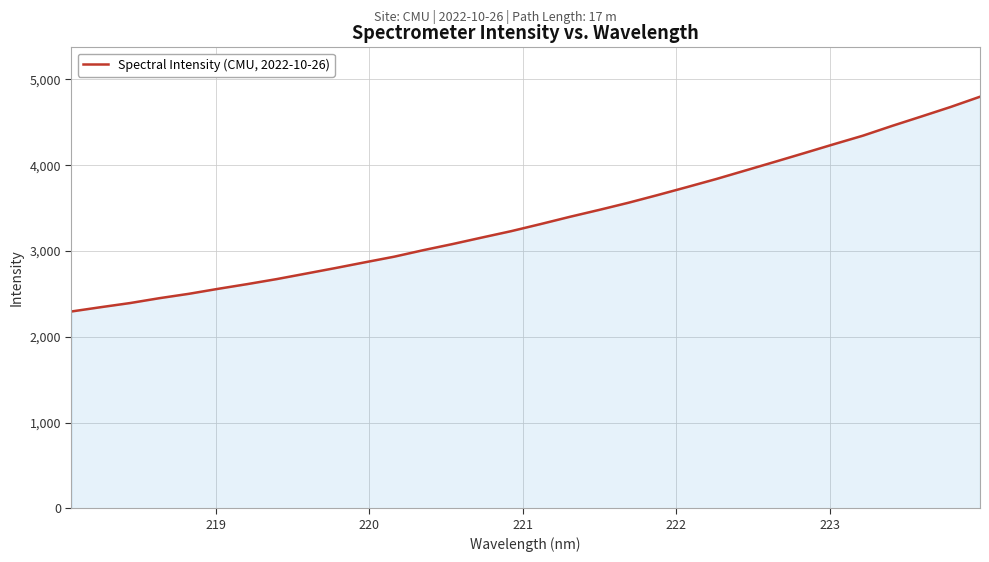

What is the difference between the maximum and minimum values?

2503.9